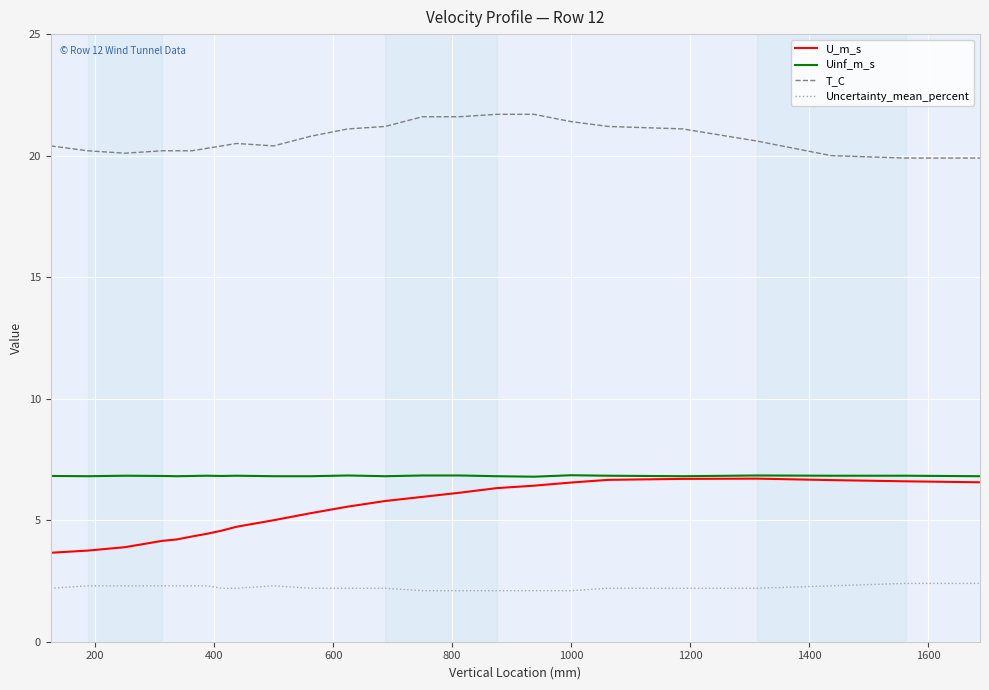

What is the smallest value displayed?

2.1